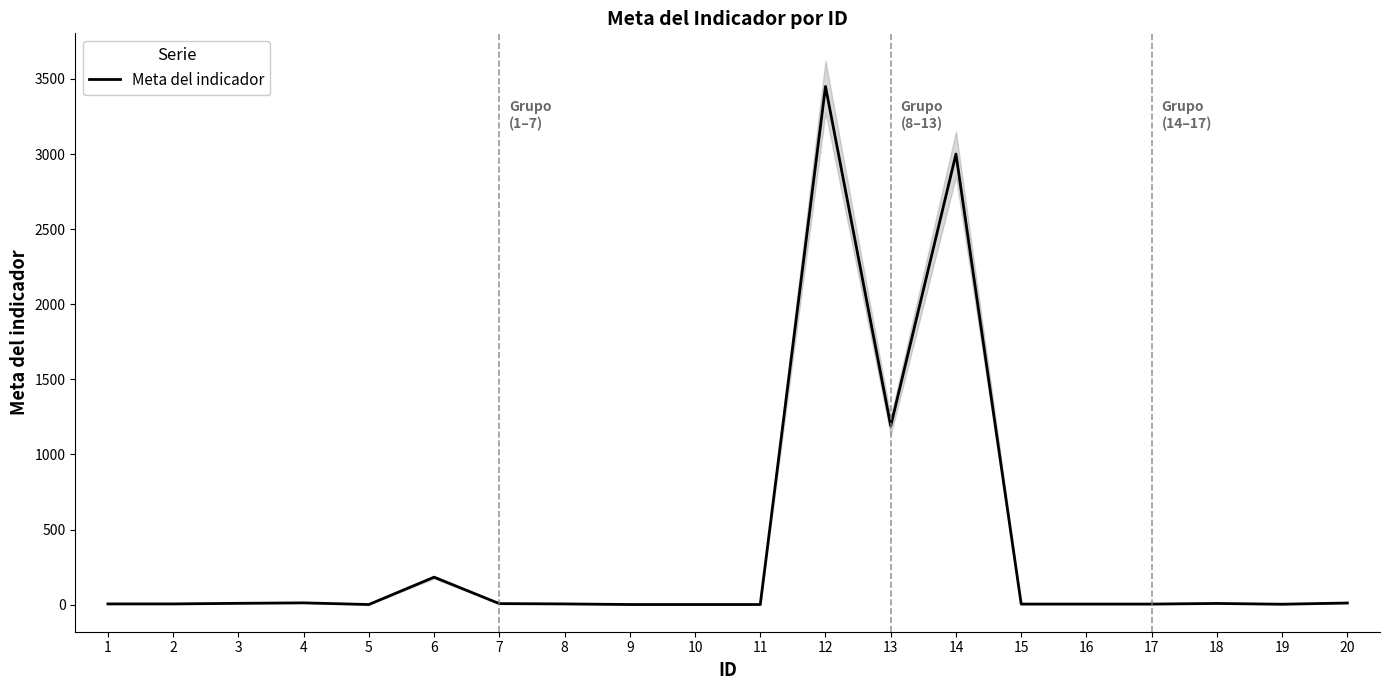

Which has a higher value, 13 or 6?

13